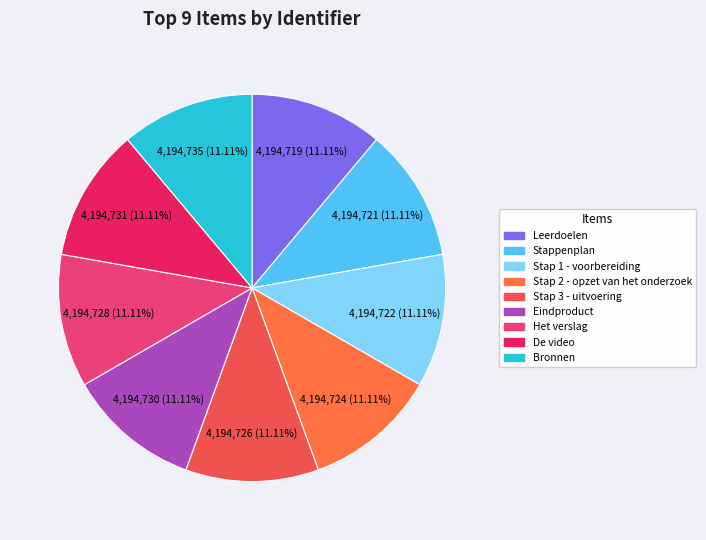

Is it true that Eindproduct is 3% of the pie?

False